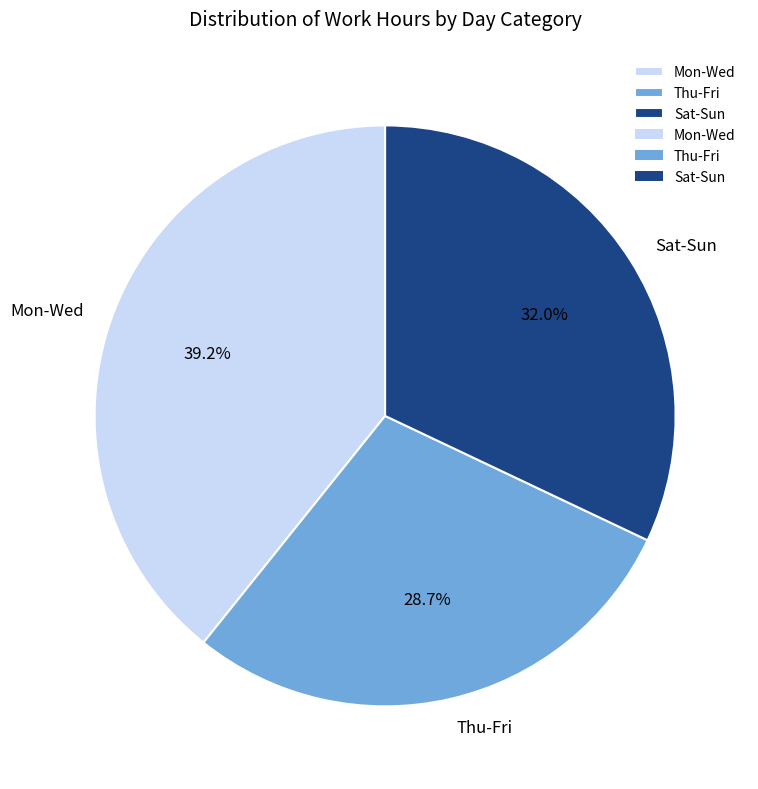

Which category has the biggest portion of the pie?

Mon-Wed